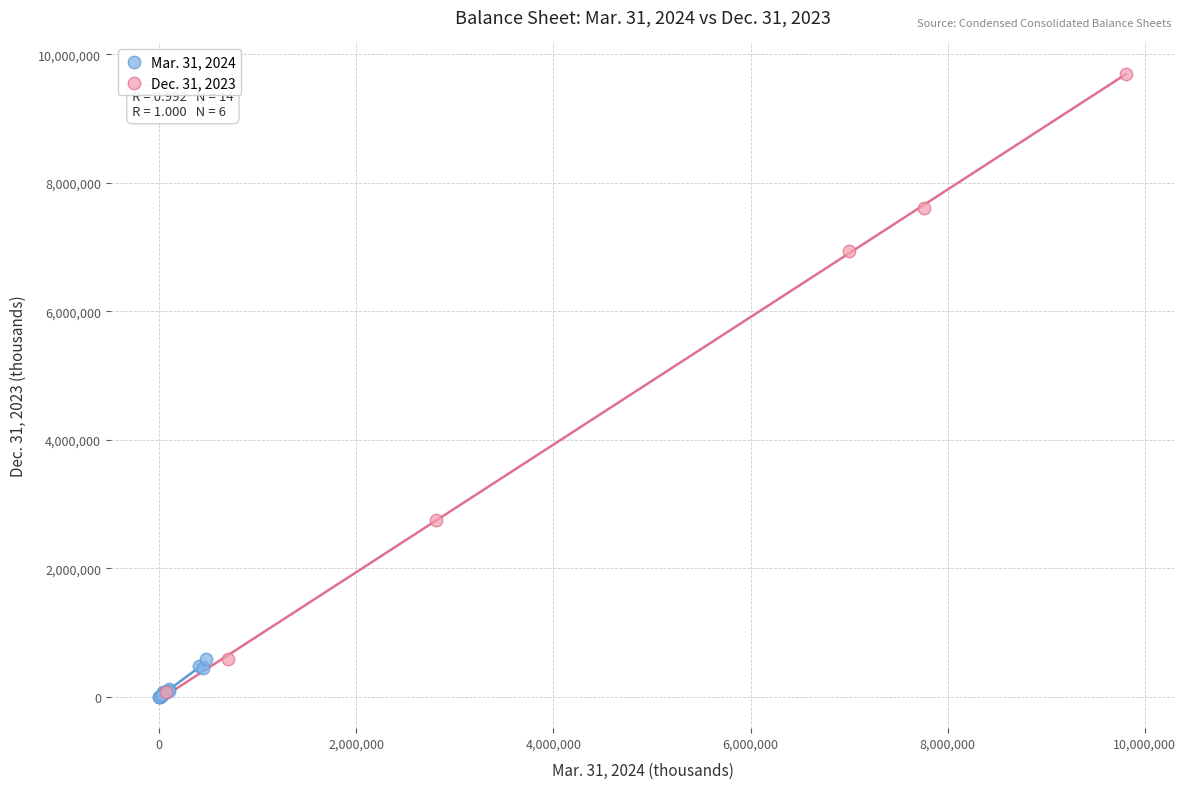

Which series has the widest spread of Y values?

Dec. 31, 2023